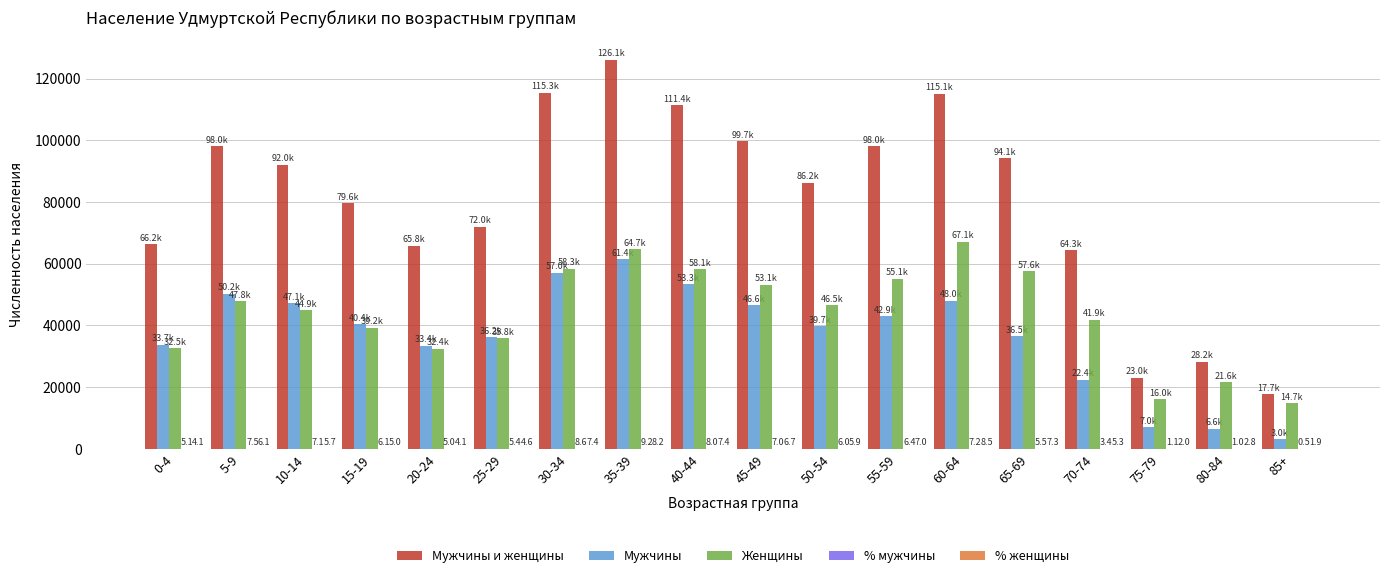

At which category does the chart reach its peak across all series?

35-39